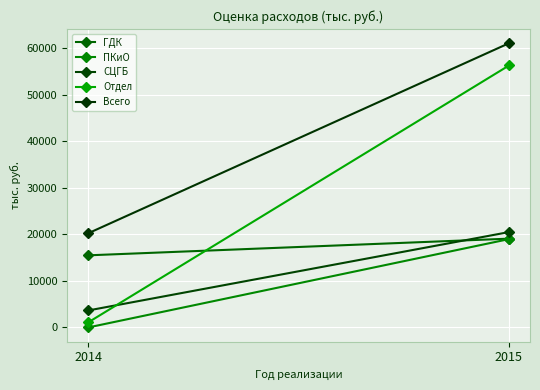

List the series in order of their peak value, lowest first.

ПКиО, ГДК, СЦГБ, Отдел, Всего